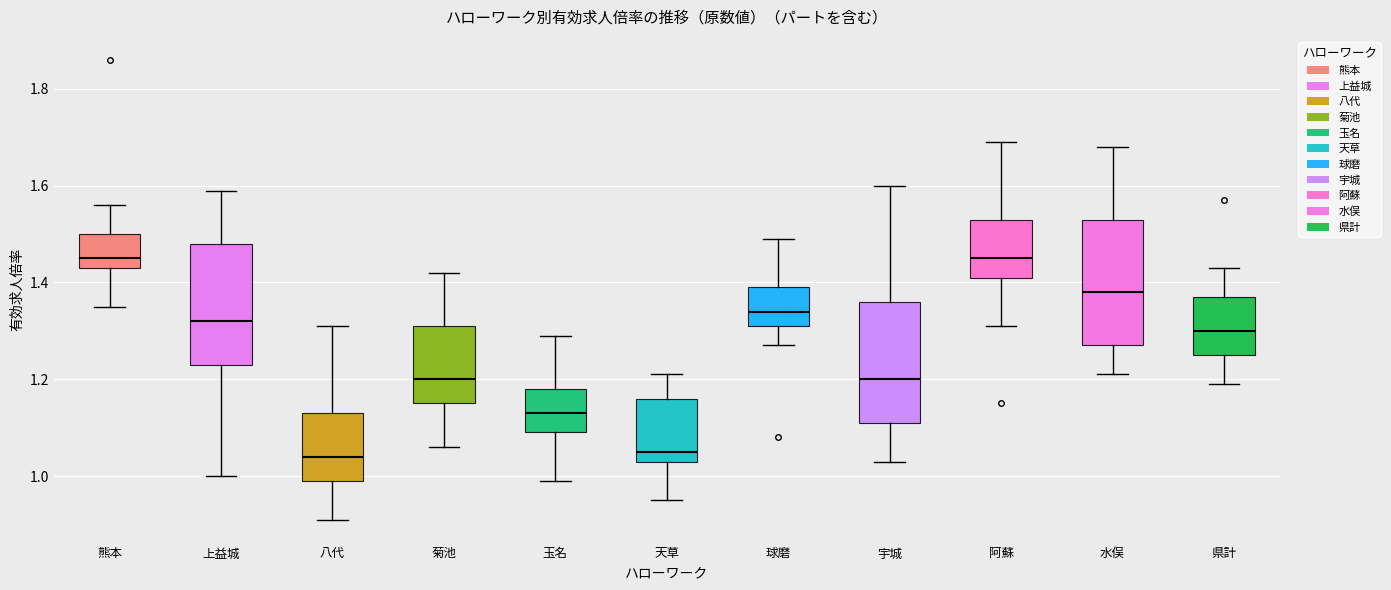

Where is the upper edge of the box for 県計 on the y-axis? The values are not printed on the chart, so give them approximately, as read against the axis.

1.38